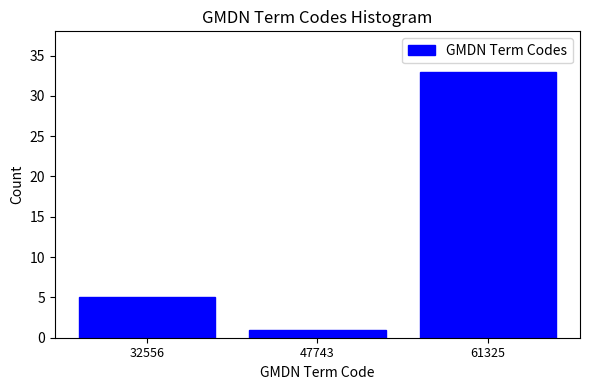

Reading left to right, transcribe all the data shown in this chart.

5	1	33